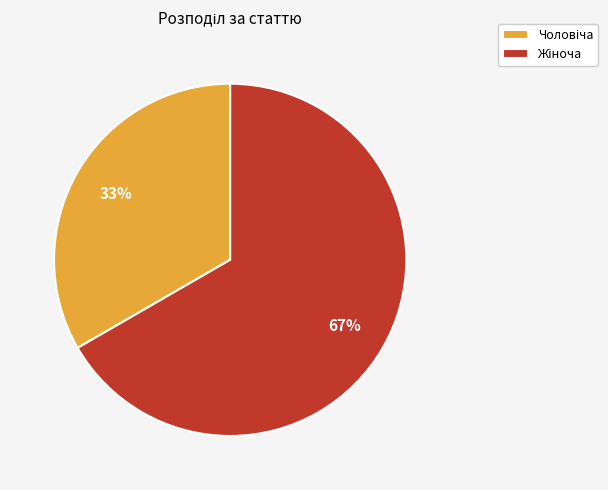

To the nearest percent, what is the average slice percentage?

50%